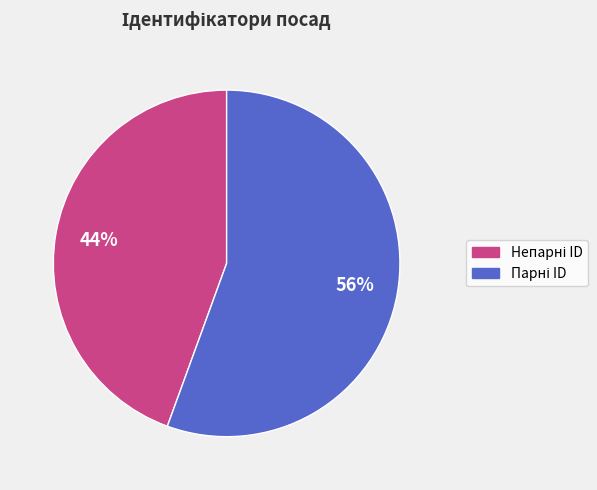

Is there a majority slice in this chart?

Yes